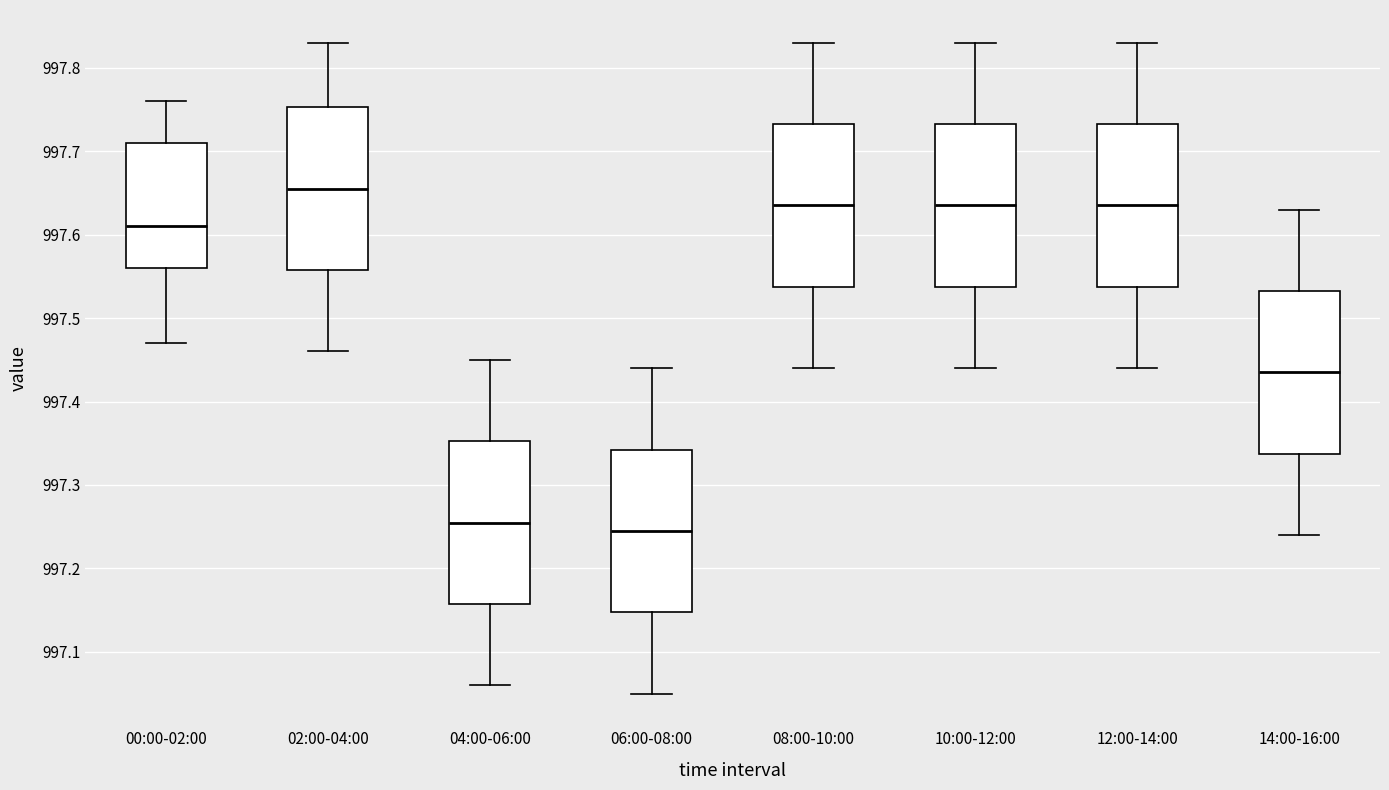

Reading left to right, read every box against the y-axis: the position of its median line, the range the box covers, and the ends of its whiskers. The values are not printed on the chart, so give them approximately, as read against the axis.

00:00-02:00: median 997.61, box 997.56 to 997.71, whiskers 997.47 to 997.76
02:00-04:00: median 997.66, box 997.56 to 997.75, whiskers 997.46 to 997.83
04:00-06:00: median 997.26, box 997.16 to 997.35, whiskers 997.06 to 997.45
06:00-08:00: median 997.25, box 997.15 to 997.34, whiskers 997.05 to 997.44
08:00-10:00: median 997.64, box 997.54 to 997.73, whiskers 997.44 to 997.83
10:00-12:00: median 997.64, box 997.54 to 997.73, whiskers 997.44 to 997.83
12:00-14:00: median 997.64, box 997.54 to 997.73, whiskers 997.44 to 997.83
14:00-16:00: median 997.44, box 997.34 to 997.53, whiskers 997.24 to 997.63